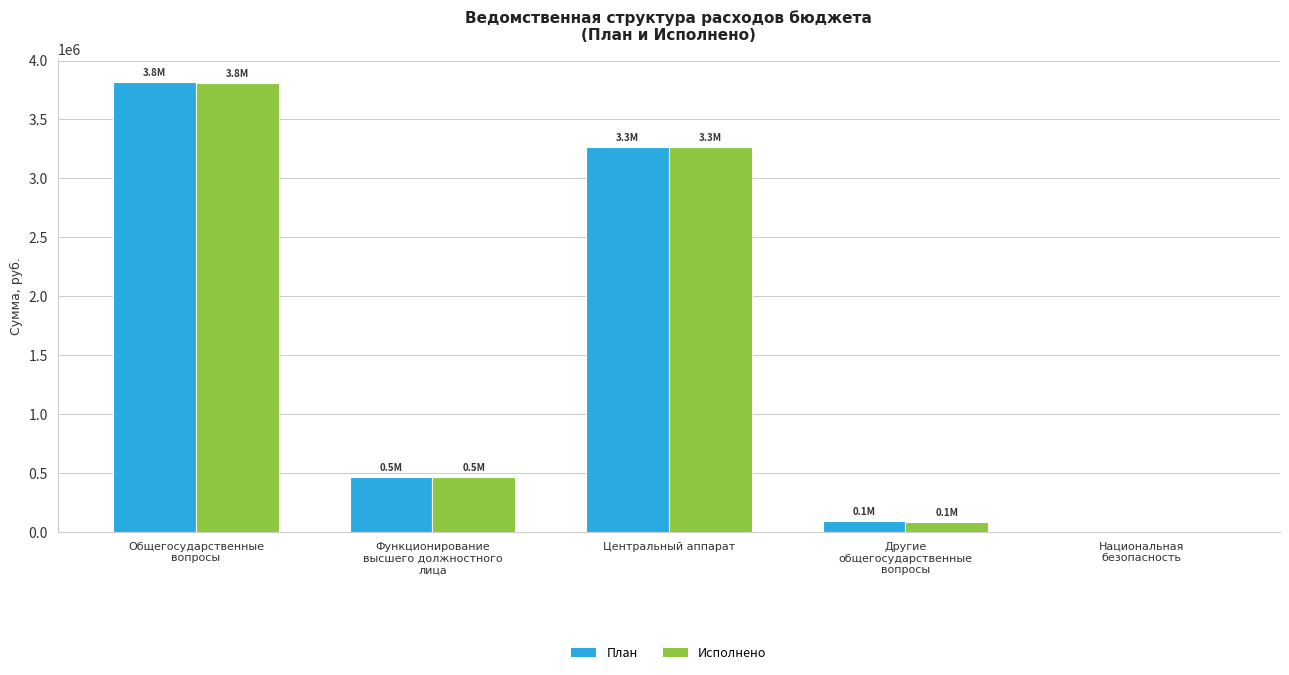

The Исполнено series shows 4518917.5 at Центральный аппарат. True or false?

False